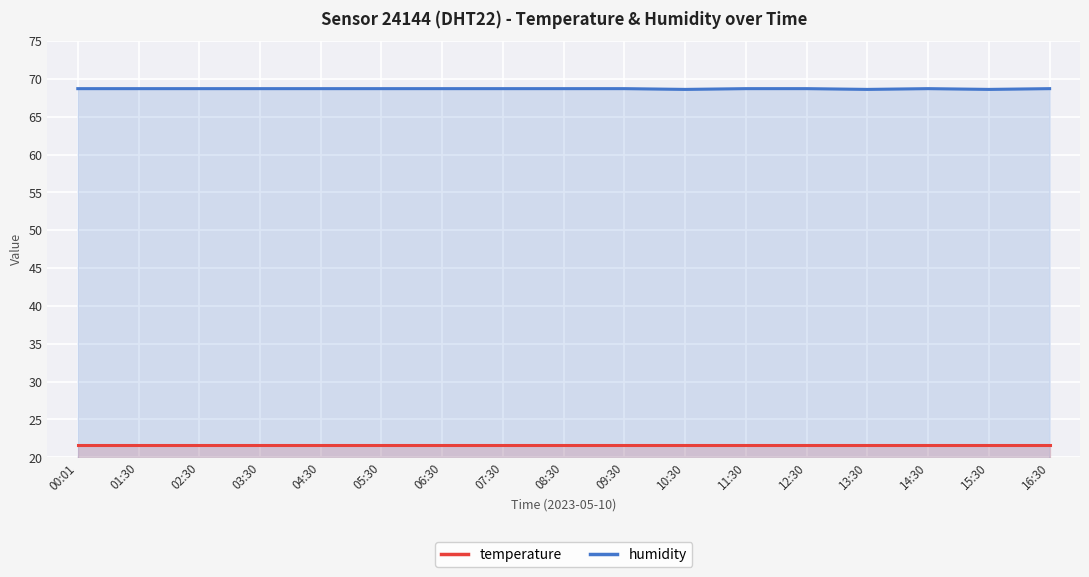

At which label is temperature closest to 21?

00:01